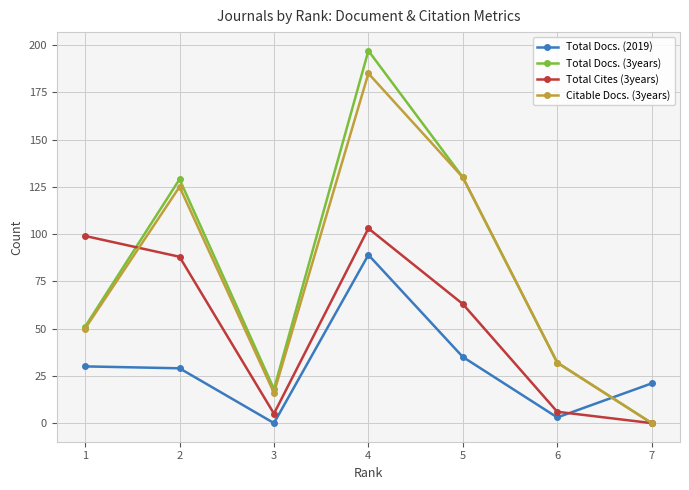

Which series has the largest range (max minus min)?

Total Docs. (3years)